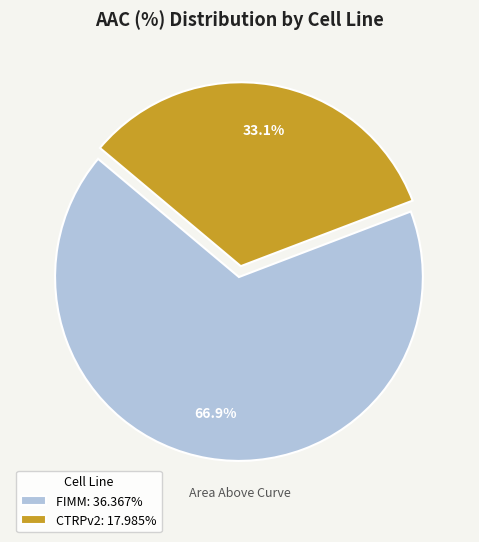

What is the largest slice in the pie chart?

FIMM